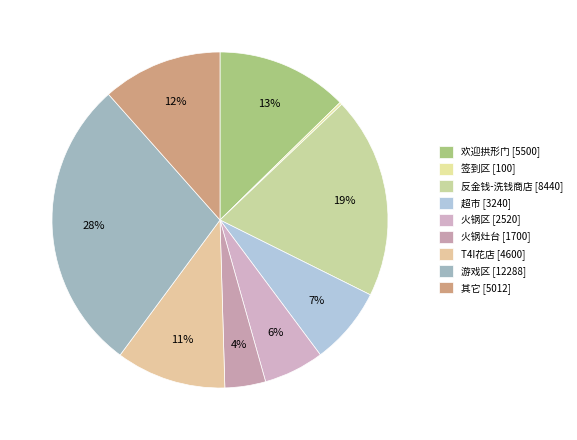

Count the number of slices in the pie.

9